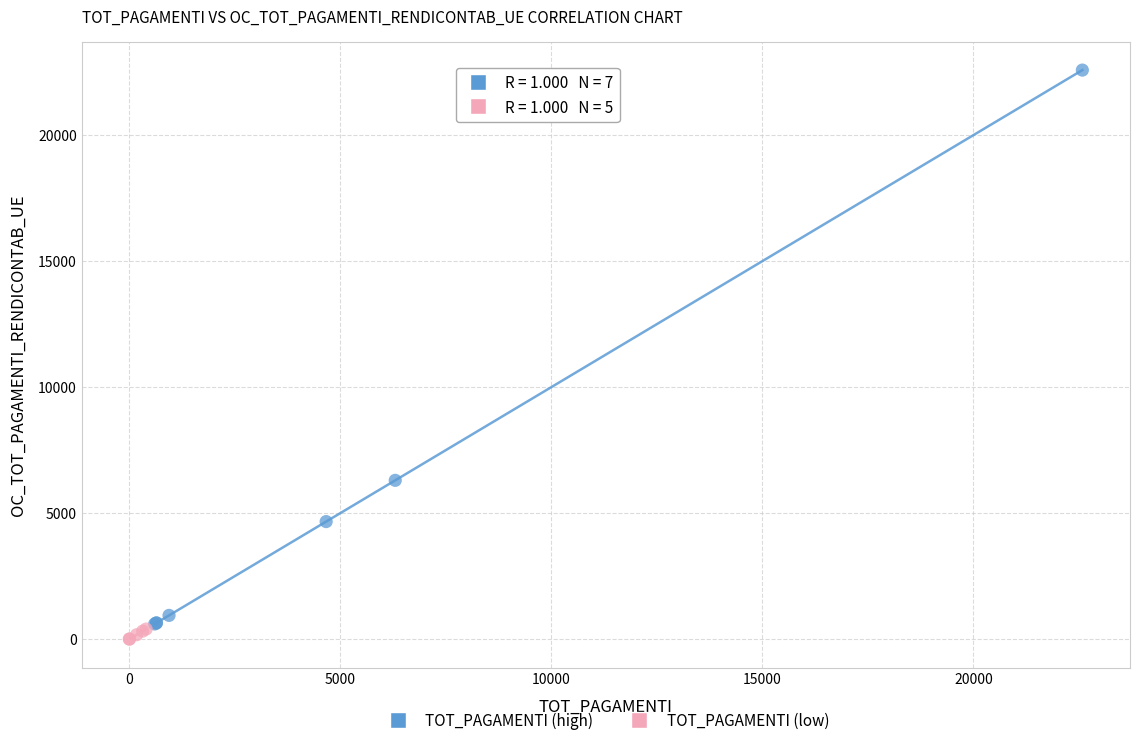

Which series reaches the minimum Y coordinate?

TOT_PAGAMENTI (low)